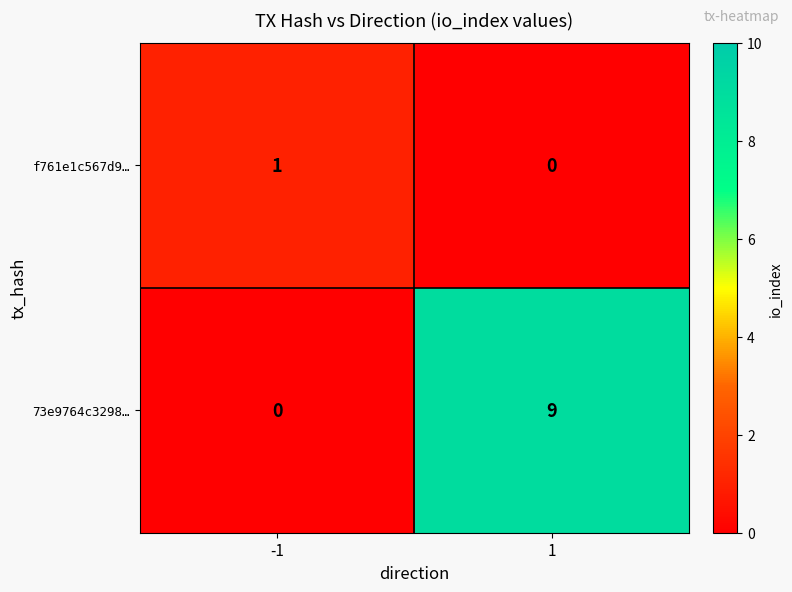

Which series has the widest spread of values?

73e9764c3298…